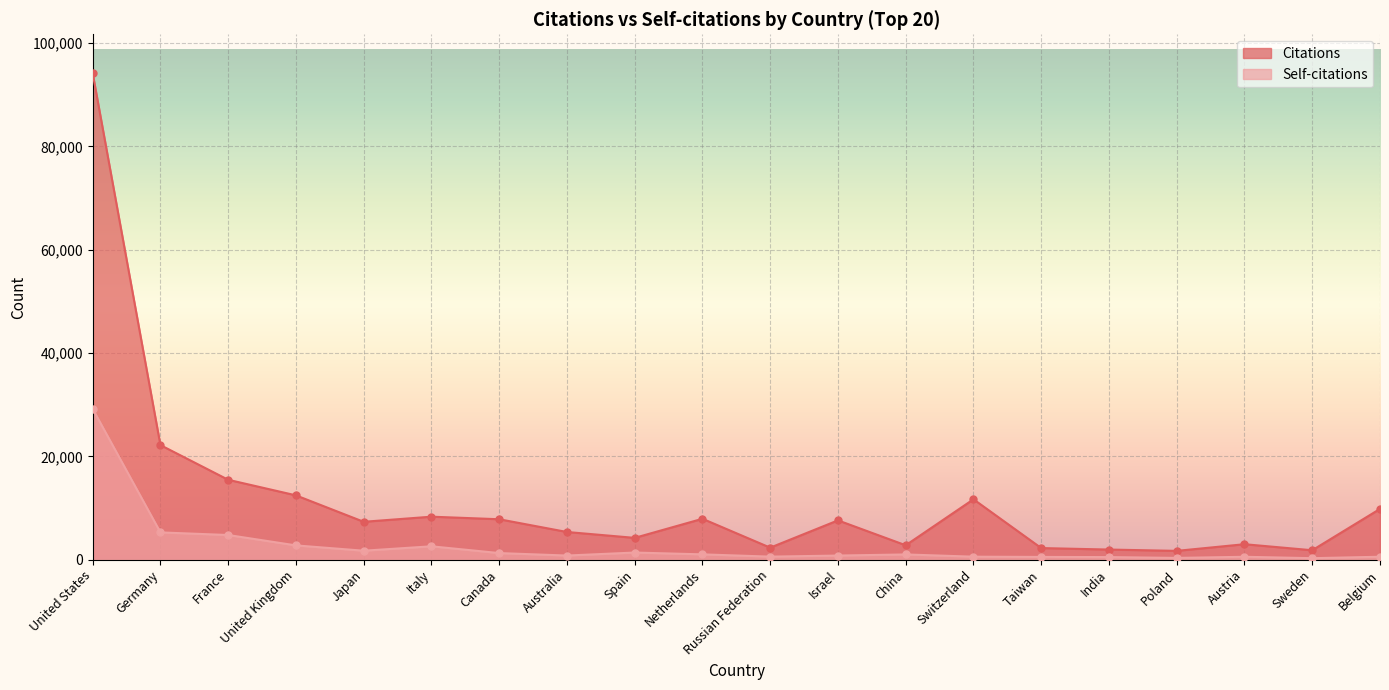

What is the total value across all series at Canada?

9077